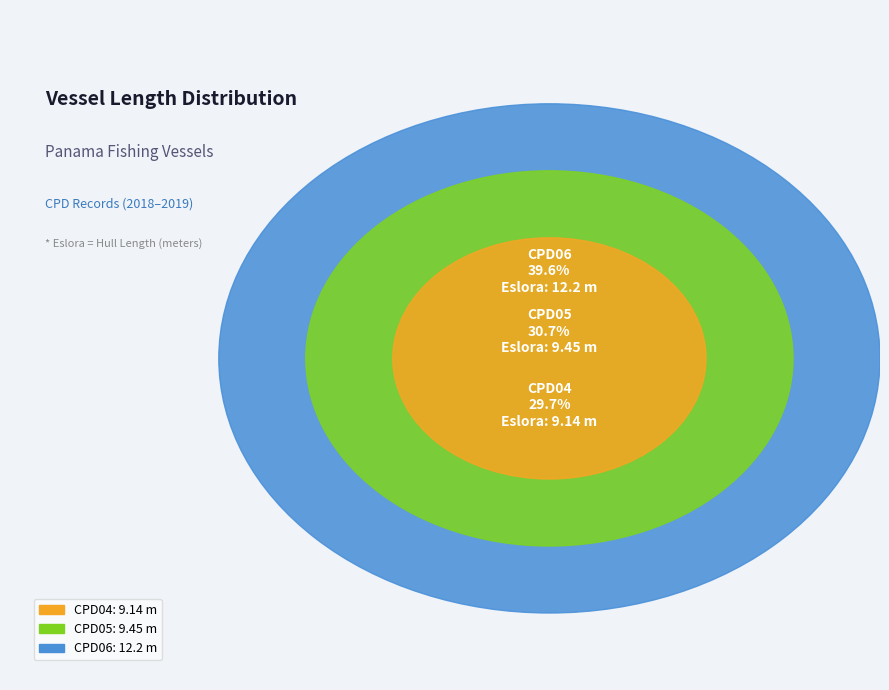

Is there any slice that represents more than half of the pie?

No